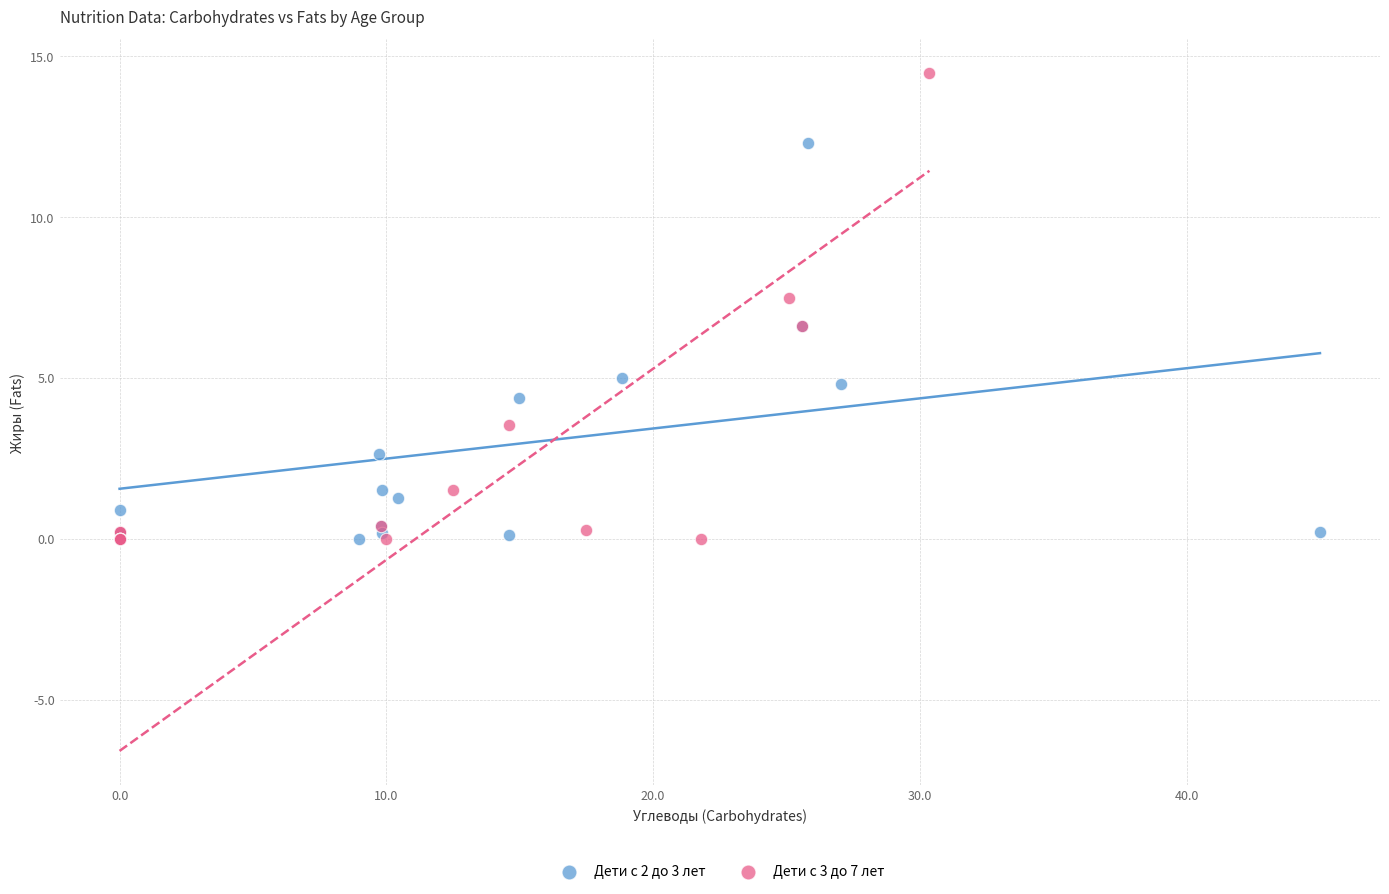

Which series reaches the maximum Y coordinate?

Дети с 3 до 7 лет